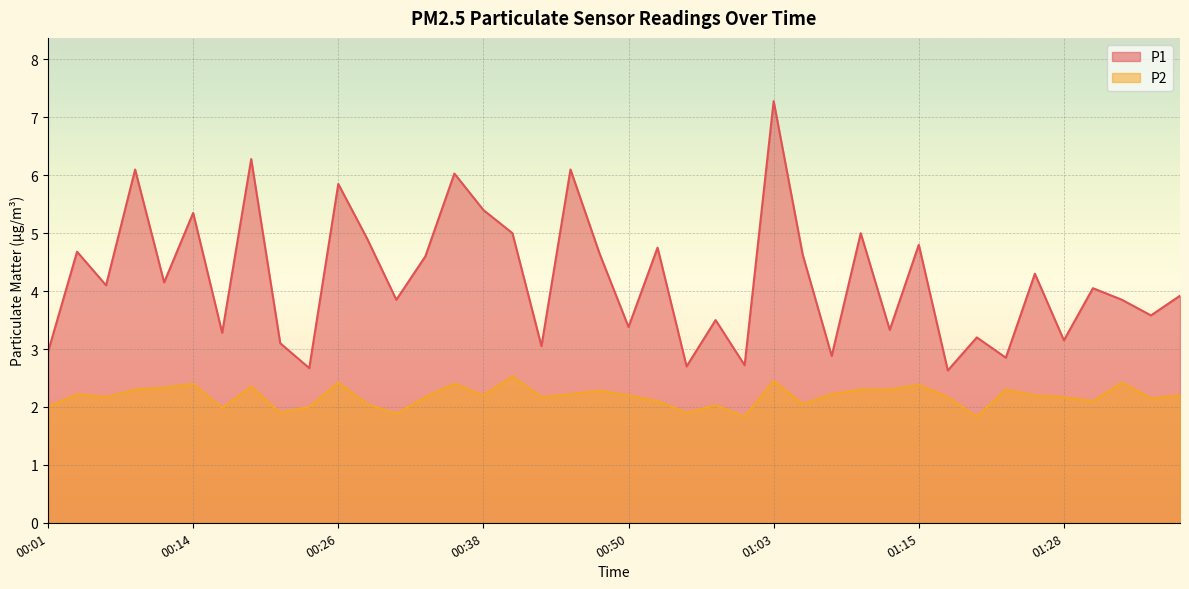

Reading left to right, extract all data points from this chart.

P1: 00:01=3.0	00:04=4.7	00:06=4.1	00:09=6.1	00:11=4.2	00:14=5.3	00:16=3.3	00:19=6.3	00:21=3.1	00:24=2.7	00:26=5.8	00:28=4.9	00:31=3.9	00:33=4.6	00:36=6.0	00:38=5.4	00:41=5.0	00:43=3.0	00:46=6.1	00:48=4.7	00:50=3.4	00:53=4.8	00:55=2.7	00:58=3.5	01:00=2.7	01:03=7.3	01:05=4.6	01:08=2.9	01:10=5.0	01:13=3.3	01:15=4.8	01:18=2.6	01:20=3.2	01:23=2.9	01:26=4.3	01:28=3.1	01:31=4.0	01:33=3.9	01:36=3.6	01:38=3.9
P2: 00:01=2.0	00:04=2.2	00:06=2.2	00:09=2.3	00:11=2.3	00:14=2.4	00:16=2.0	00:19=2.4	00:21=1.9	00:24=2.0	00:26=2.4	00:28=2.0	00:31=1.9	00:33=2.2	00:36=2.4	00:38=2.2	00:41=2.5	00:43=2.2	00:46=2.2	00:48=2.3	00:50=2.2	00:53=2.1	00:55=1.9	00:58=2.0	01:00=1.8	01:03=2.5	01:05=2.0	01:08=2.2	01:10=2.3	01:13=2.3	01:15=2.4	01:18=2.2	01:20=1.8	01:23=2.3	01:26=2.2	01:28=2.2	01:31=2.1	01:33=2.4	01:36=2.1	01:38=2.2